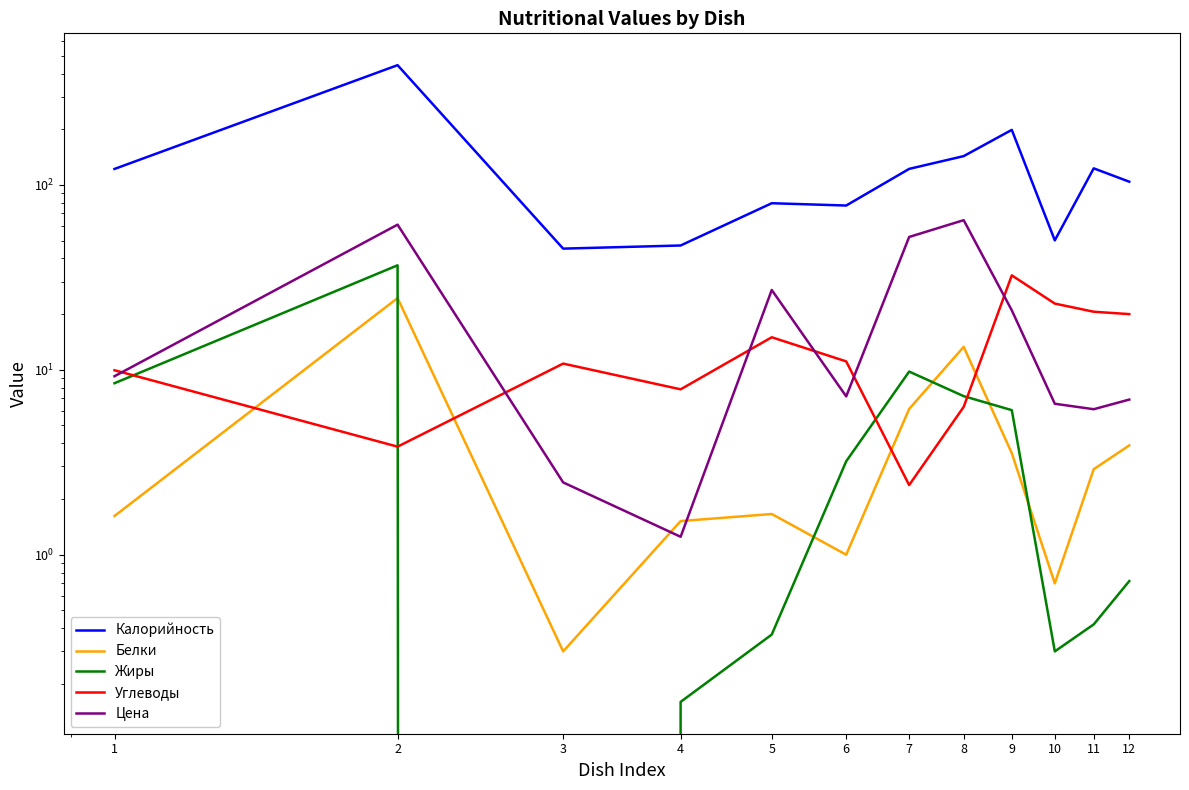

How many data points in Калорийность are less than 121?

6